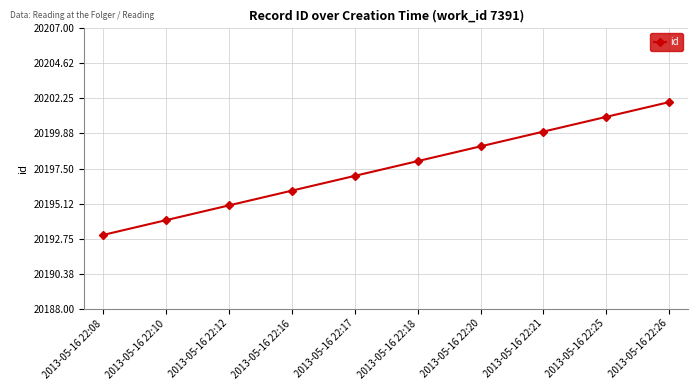

Between 2013-05-16 22:21 and 2013-05-16 22:10, which is larger?

2013-05-16 22:21